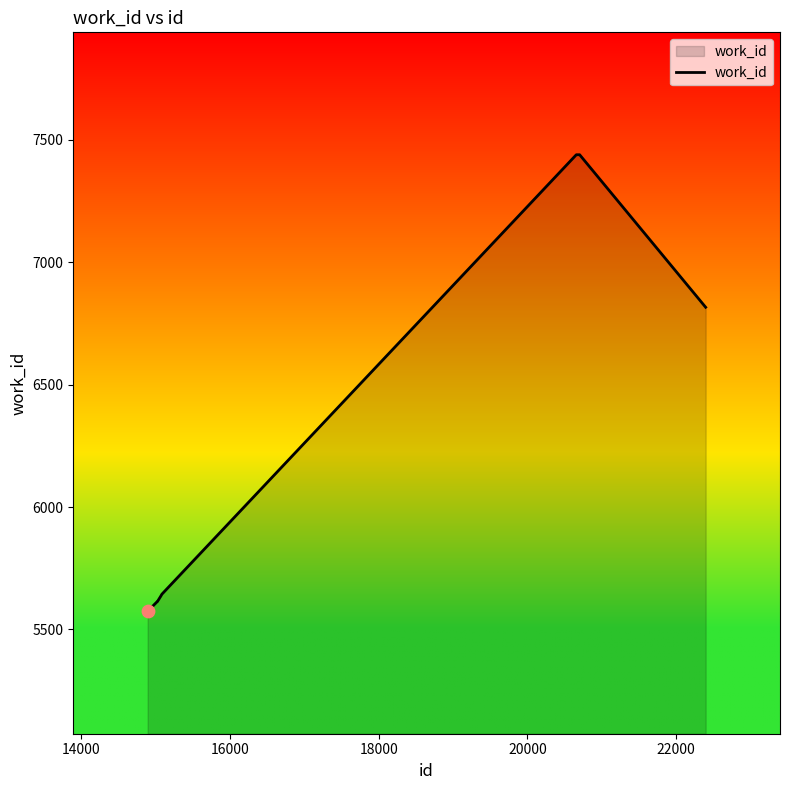

What is the maximum value shown in the chart?

7439